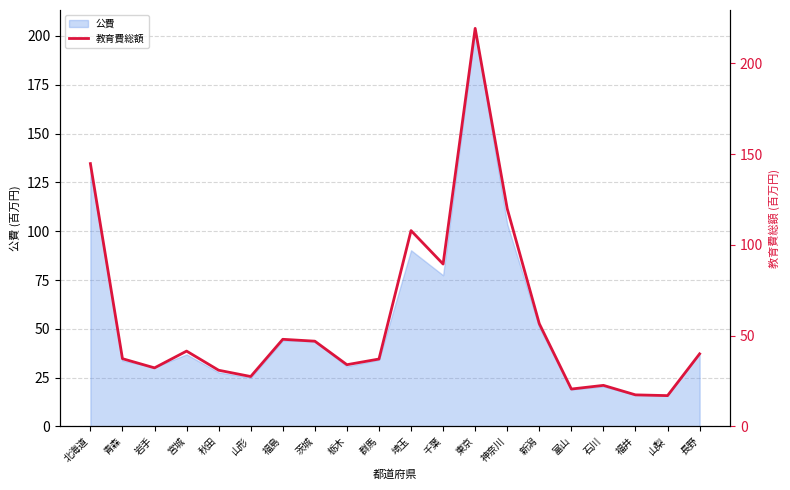

At which label does the data first exceed 40?

北海道